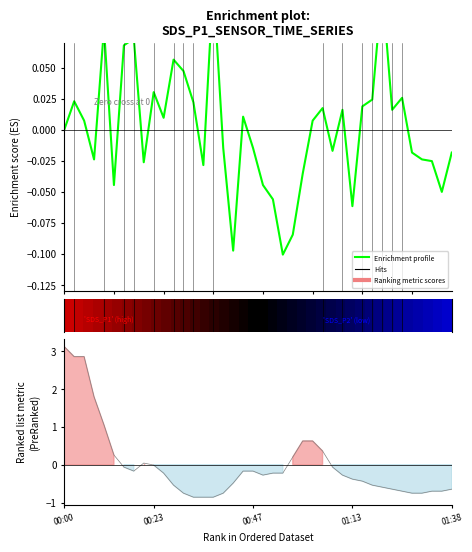

How many data points are above 0?

20